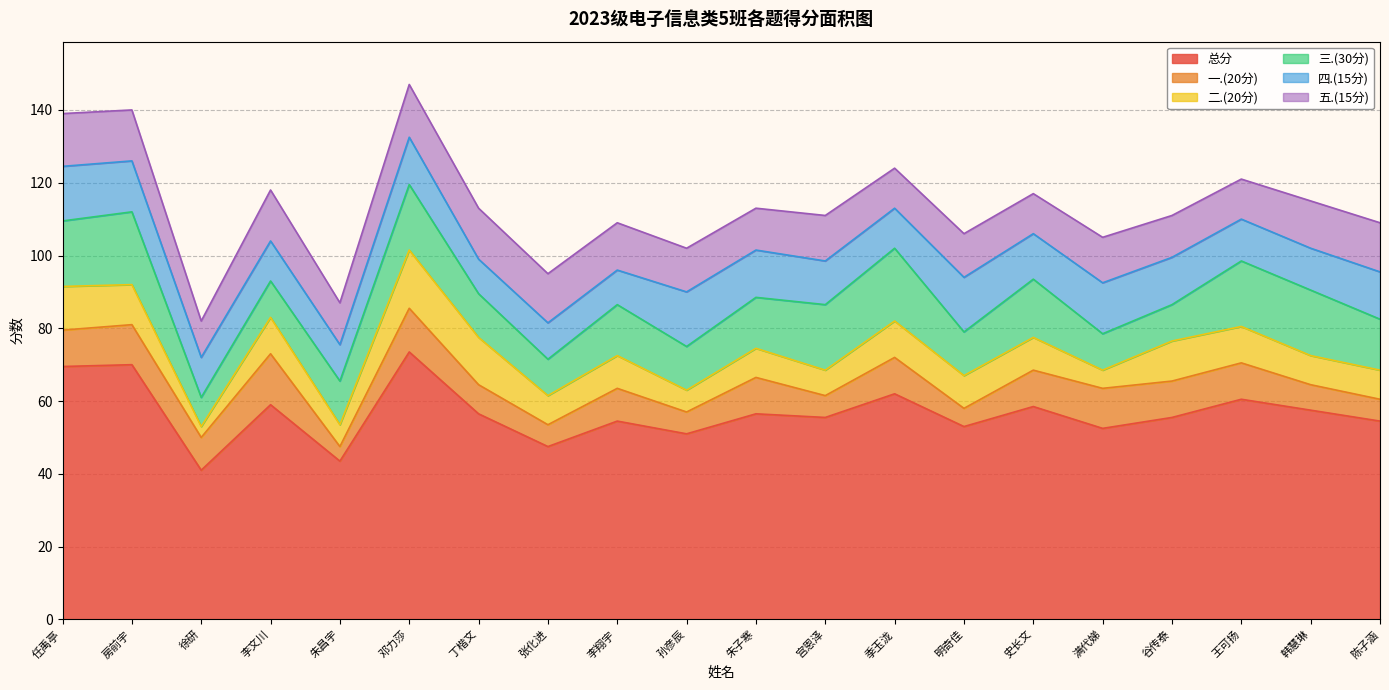

Between 明奇佳 and 谷传泰, which is larger?

谷传泰